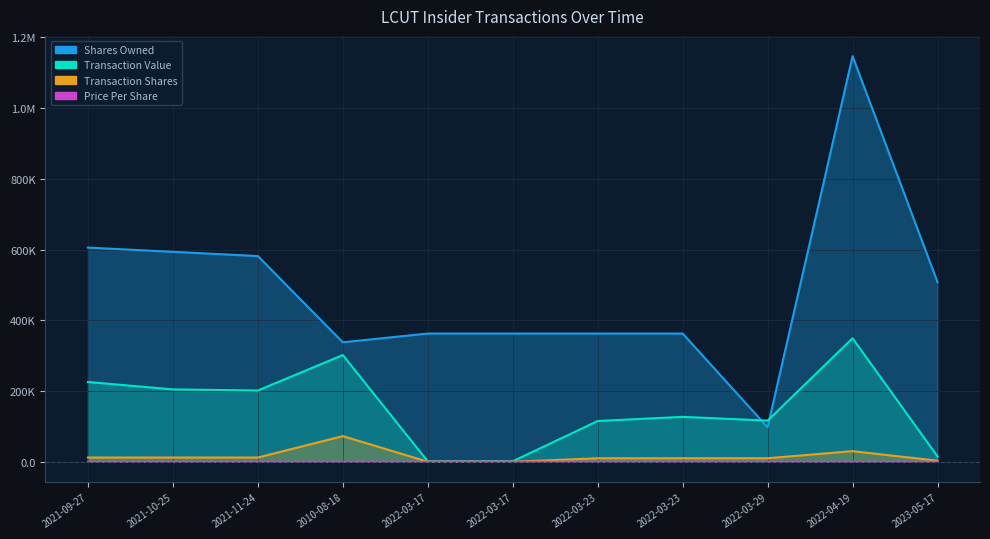

Rank the series by their maximum value, from lowest to highest.

transactionPricePerShare, transactionShares, transactionValue, sharesOwnedFollowingTransaction